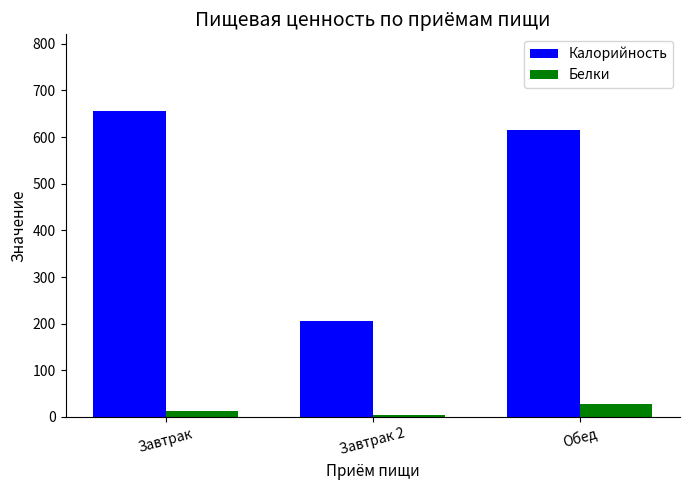

Is the value of Калорийность at Завтрак 2 greater than the value of Белки at Завтрак?

Yes